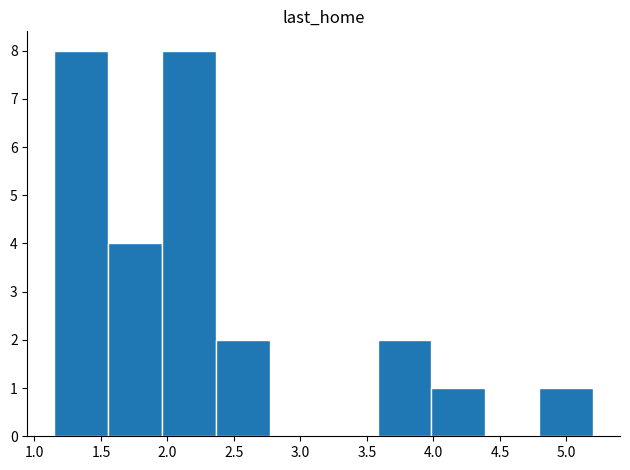

Reading left to right, transcribe this chart: for each bar, give the range it covers on the x-axis and its height. Neither the bar edges nor the heights are printed on the chart, so give them approximately, as read against the axes.

1.150 to 1.555: 8
1.555 to 1.960: 4
1.960 to 2.365: 8
2.365 to 2.770: 2
2.770 to 3.175: 0
3.175 to 3.580: 0
3.580 to 3.985: 2
3.985 to 4.390: 1
4.390 to 4.795: 0
4.795 to 5.200: 1